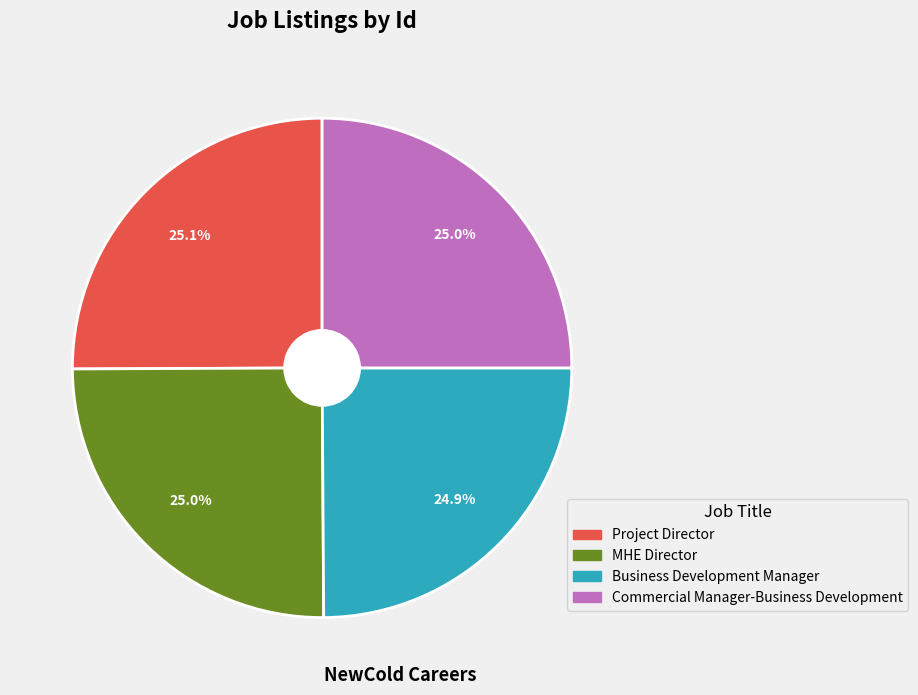

What percentage is the Project Director slice, to the nearest percent?

25%